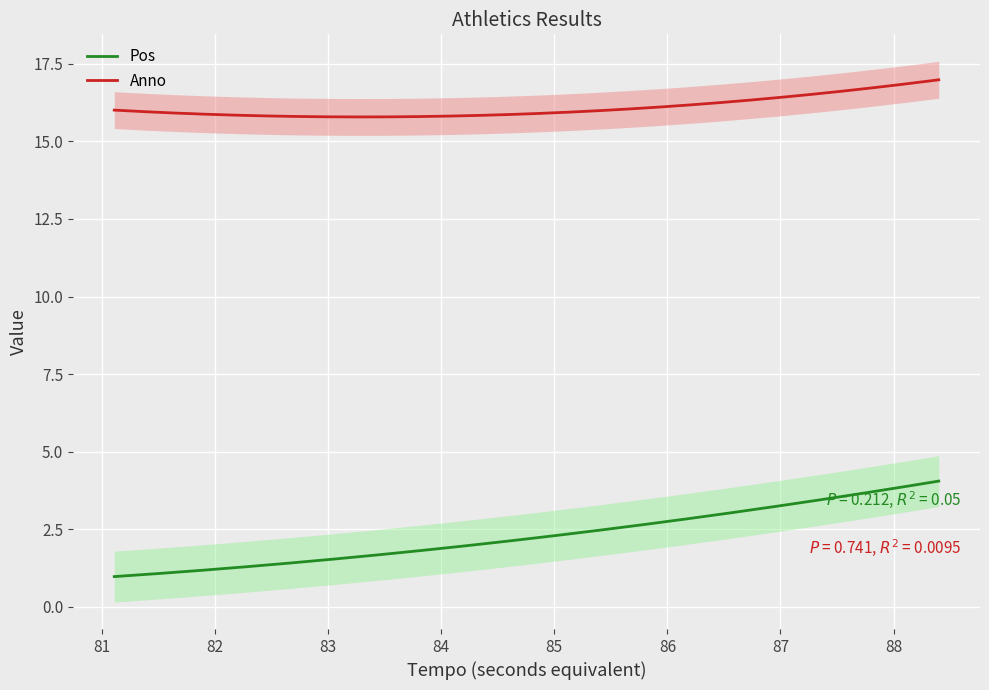

What is the difference between the Pos values at 1.25.87 and 1.21.11?

2